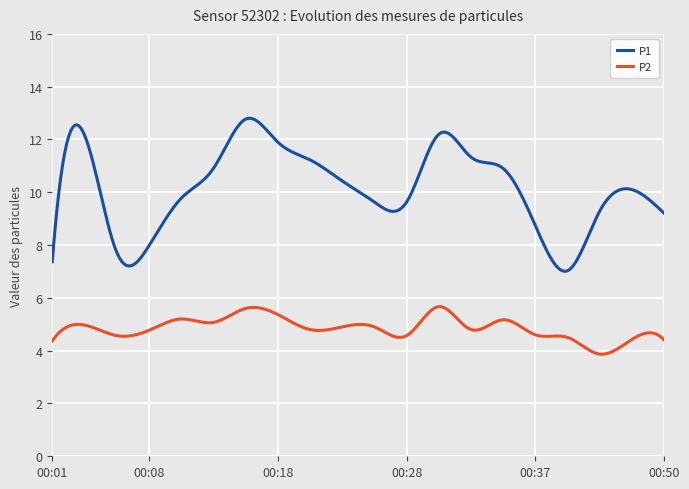

Rank the series by their average value, from highest to lowest.

P1, P2